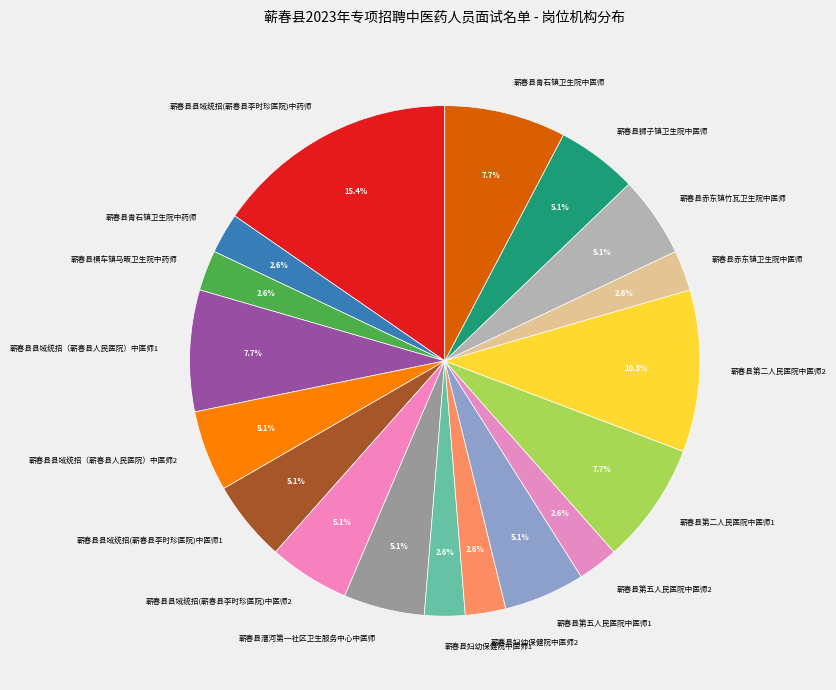

Which category has the biggest portion of the pie?

蕲春县县域统招(蕲春县李时珍医院)中药师